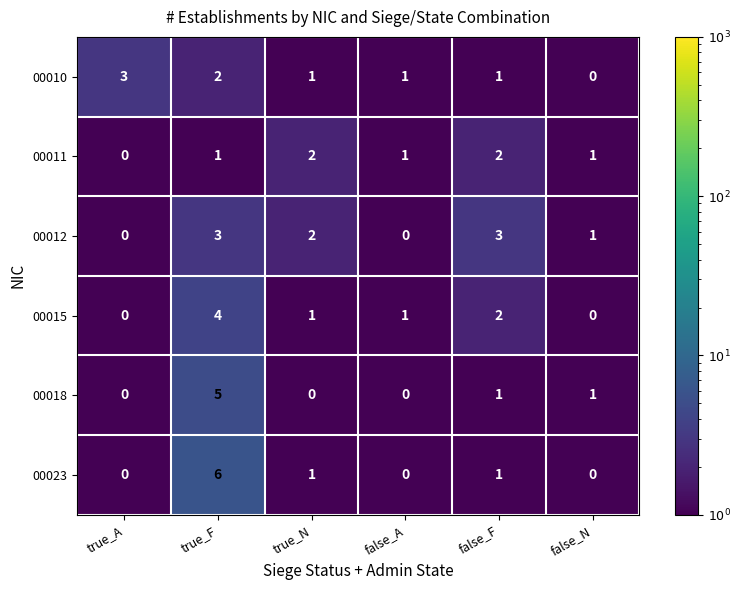

How many positive values does the 00011 series have?

5